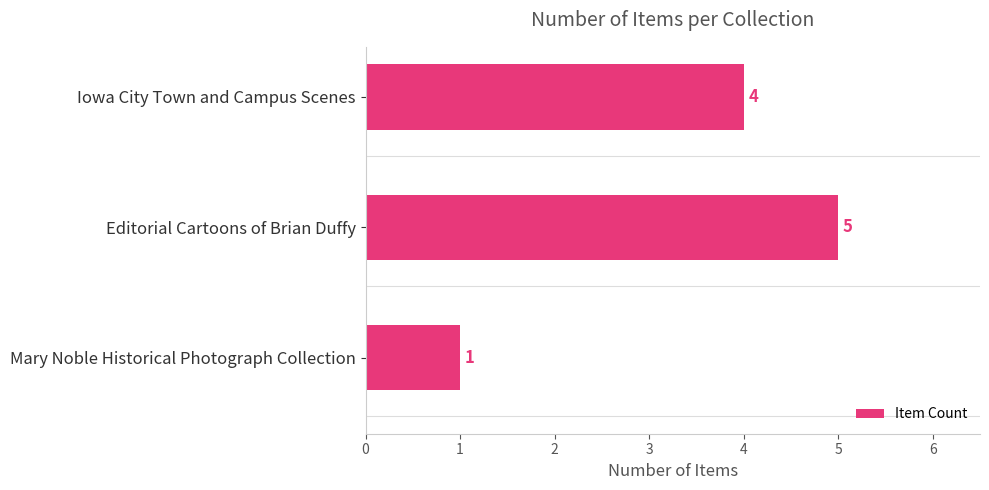

Count the values in the range 1 to 5.

3